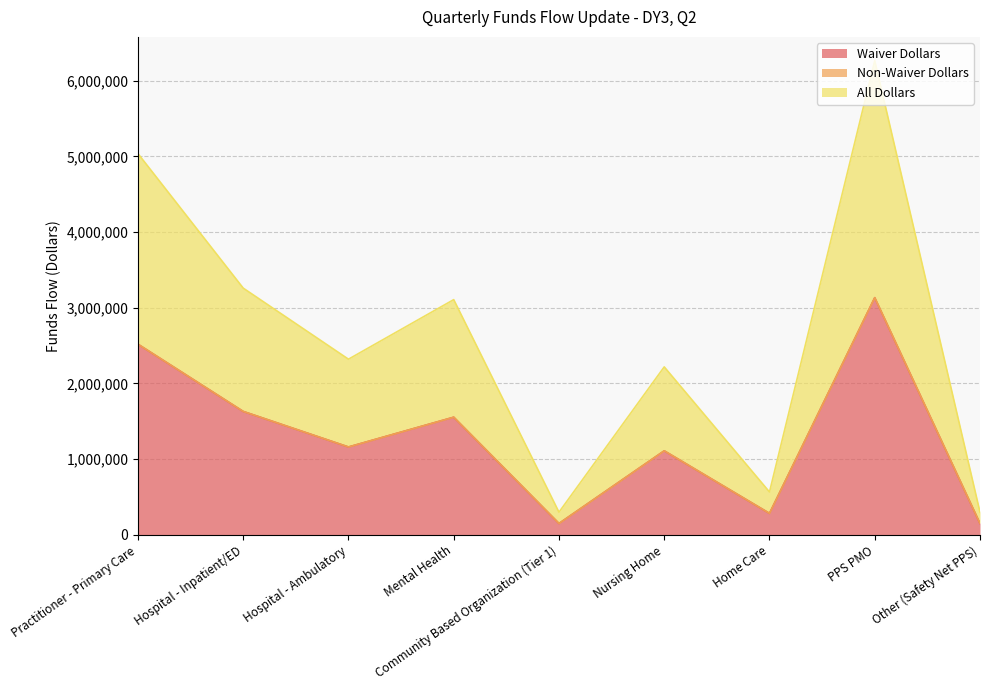

True or false: All Dollars and Waiver Dollars cross at least once.

False